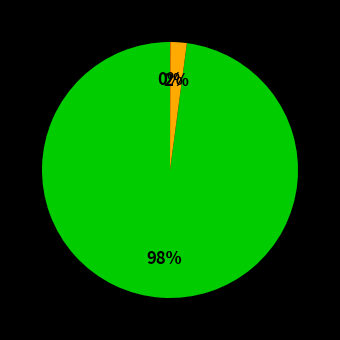

Does any single category account for the majority?

Yes